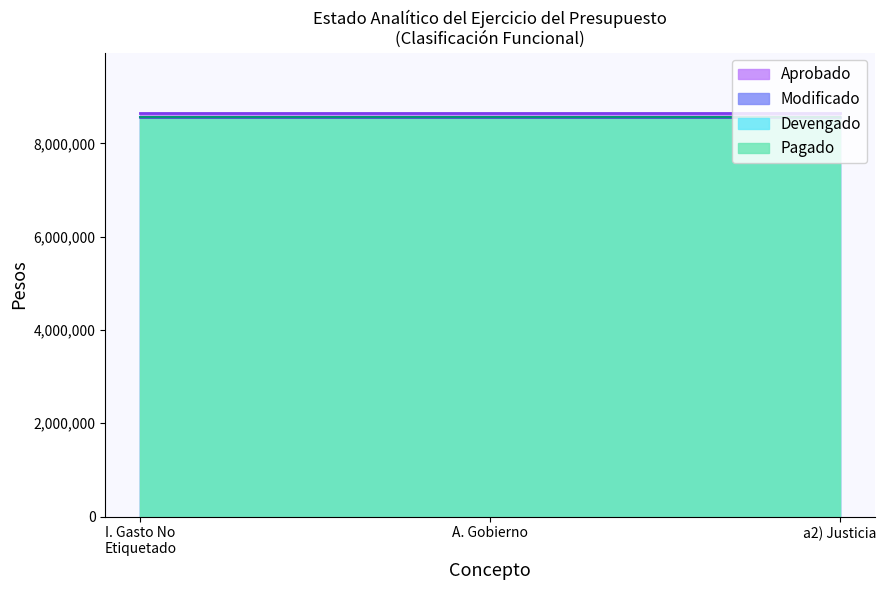

What is the maximum value for Modificado?

8554593